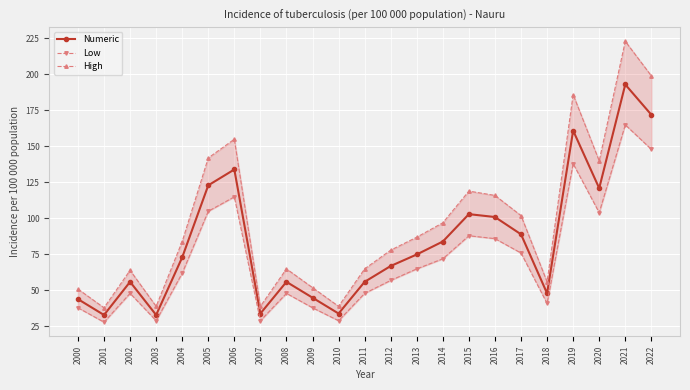

What is the total value across all series at 2010?

102